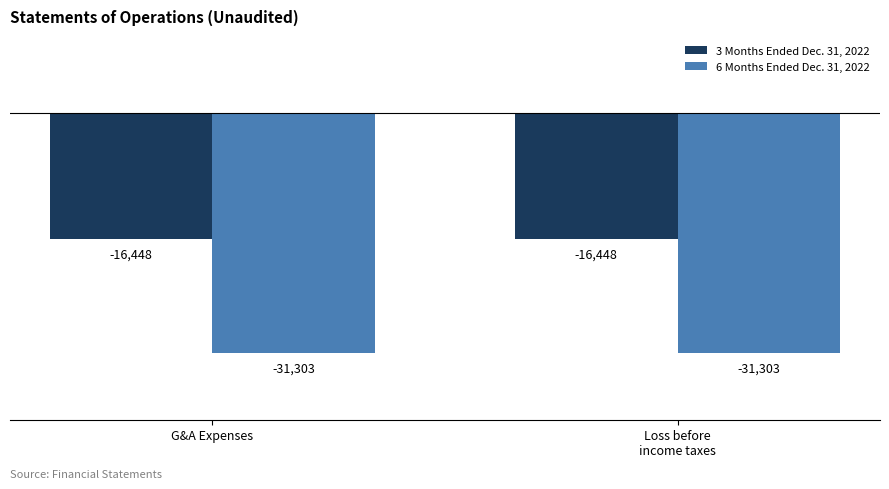

Rank the series at G&A Expenses from highest to lowest value.

3 Months Ended Dec. 31, 2022, 6 Months Ended Dec. 31, 2022